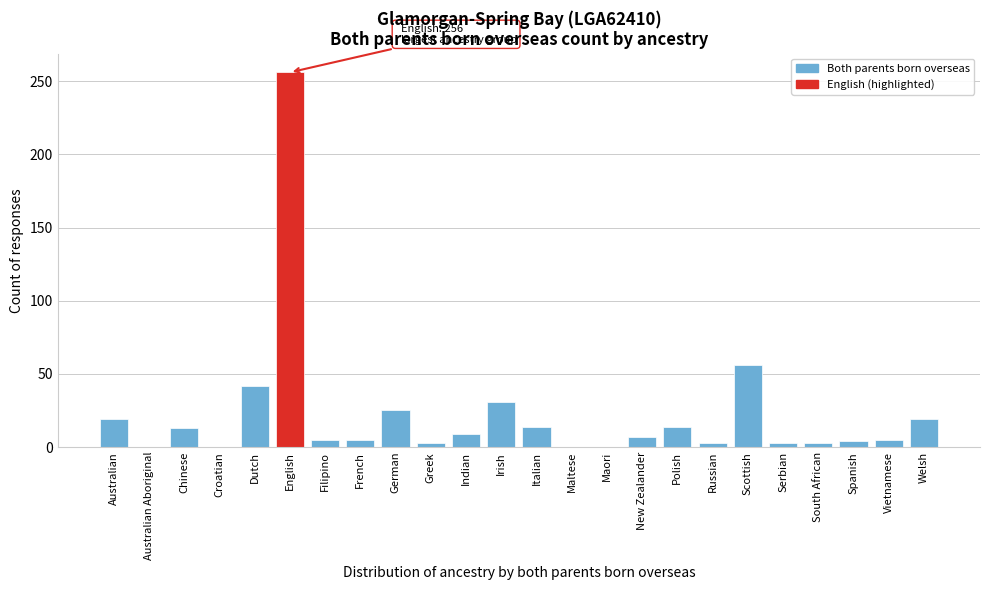

Approximately how many times larger is the value at Irish compared to Dutch?

0.7